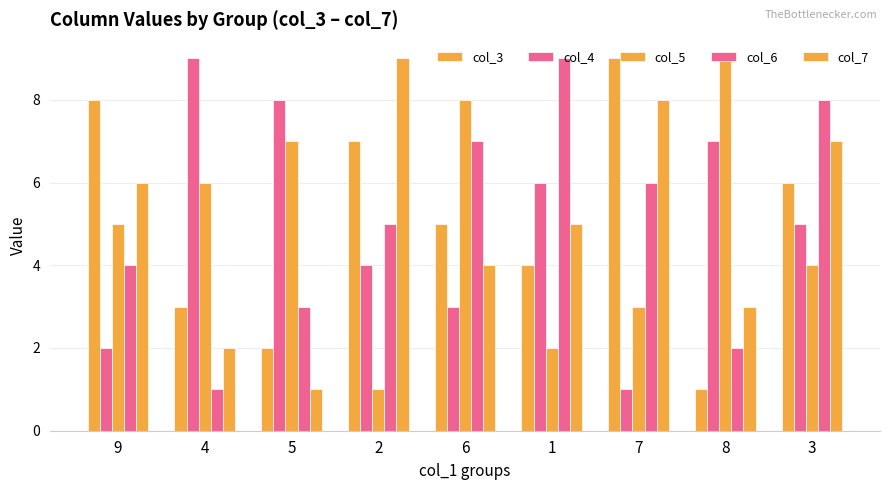

What is the sum of the col_5 values at 6 and 5?

15